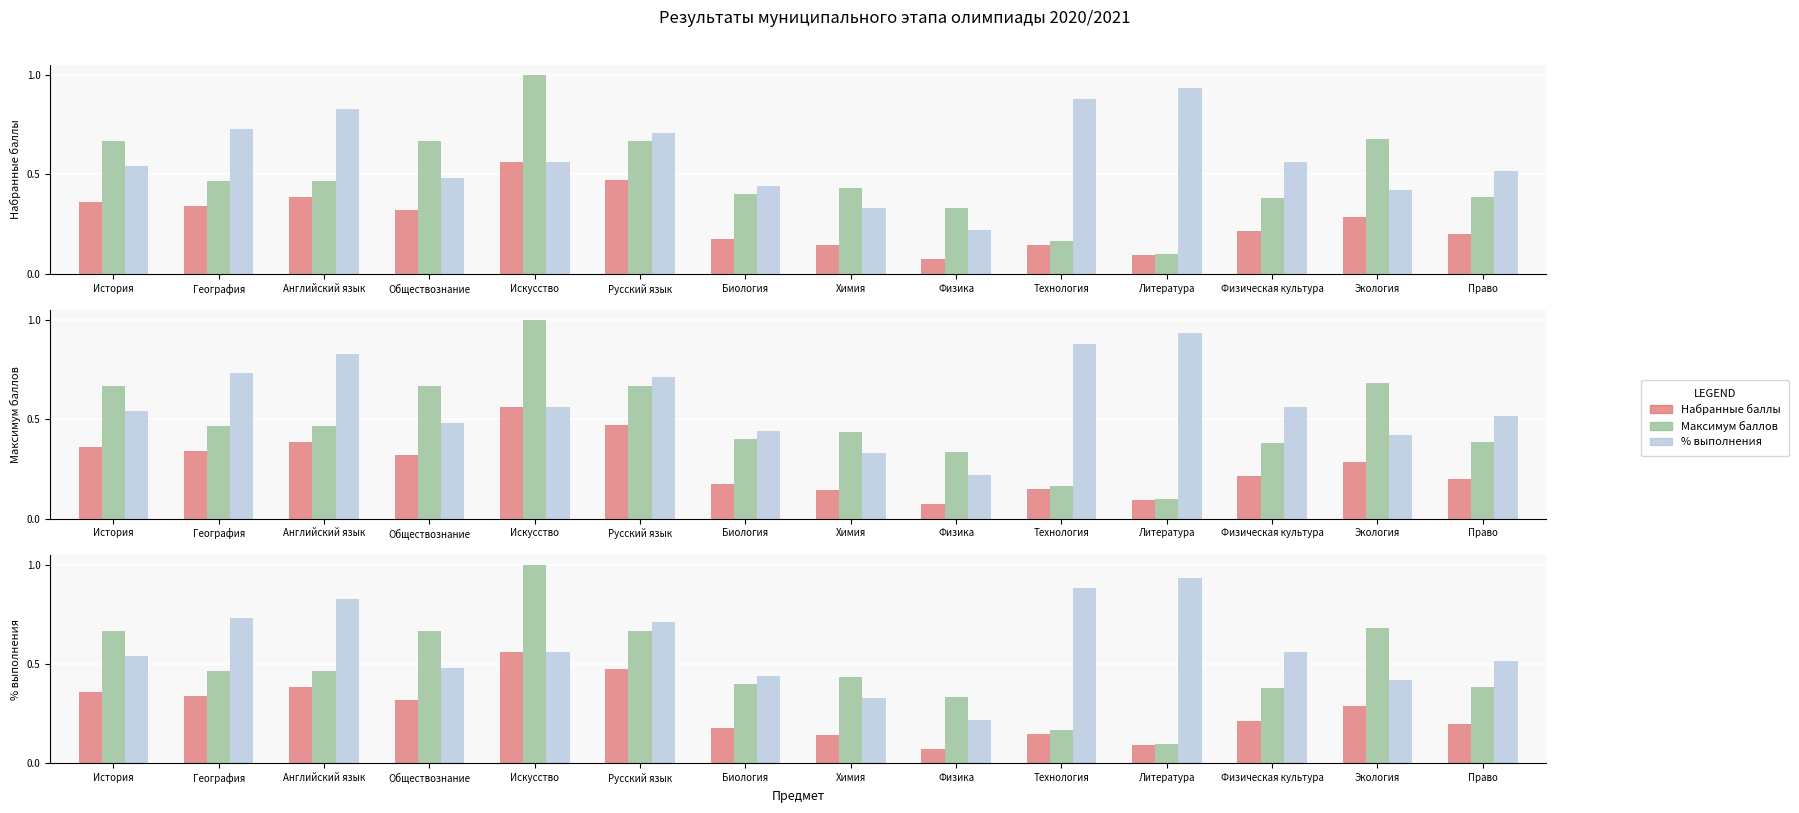

Reading left to right, list all the values displayed in this chart.

Набранные баллы: 0.4	0.3	0.4	0.3	0.6	0.5	0.2	0.1	0.1	0.1	0.1	0.2	0.3	0.2
Максимум баллов: 0.7	0.5	0.5	0.7	1.0	0.7	0.4	0.4	0.3	0.2	0.1	0.4	0.7	0.4
% выполнения: 0.5	0.7	0.8	0.5	0.6	0.7	0.4	0.3	0.2	0.9	0.9	0.6	0.4	0.5